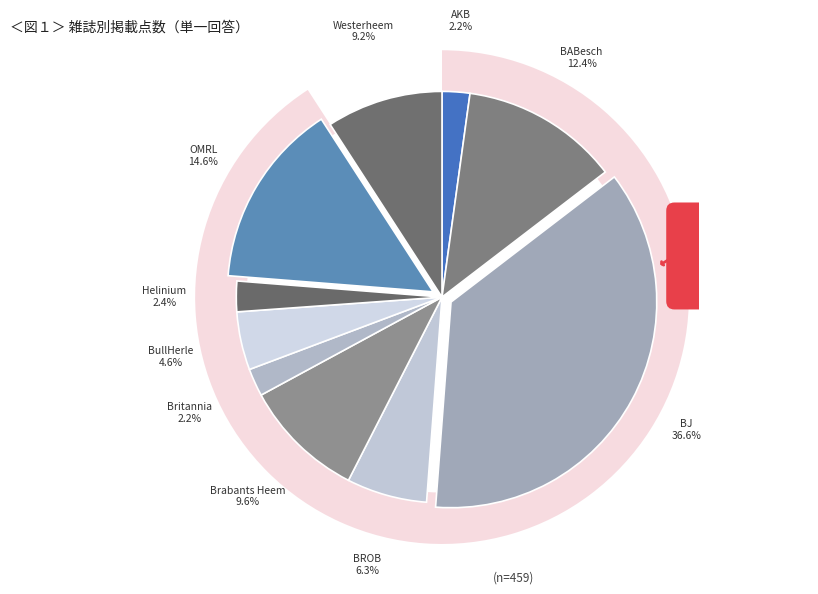

What is the largest slice in the pie chart?

BJ